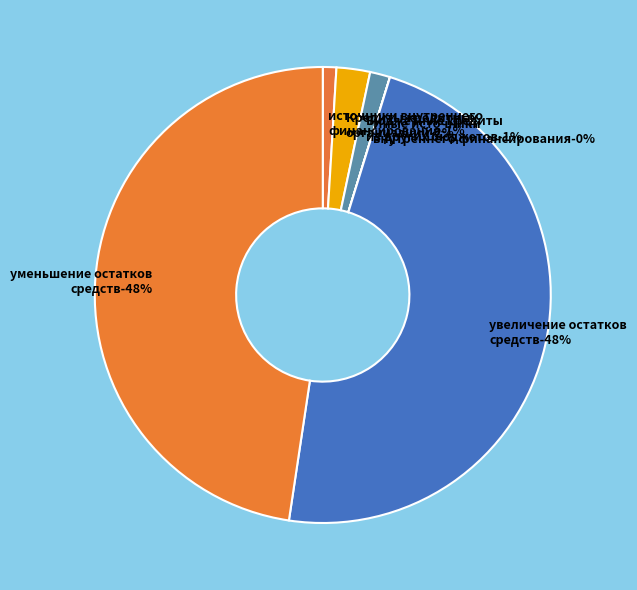

True or false: Бюджетные кредиты
из других бюджетов accounts for 1% of the total.

True